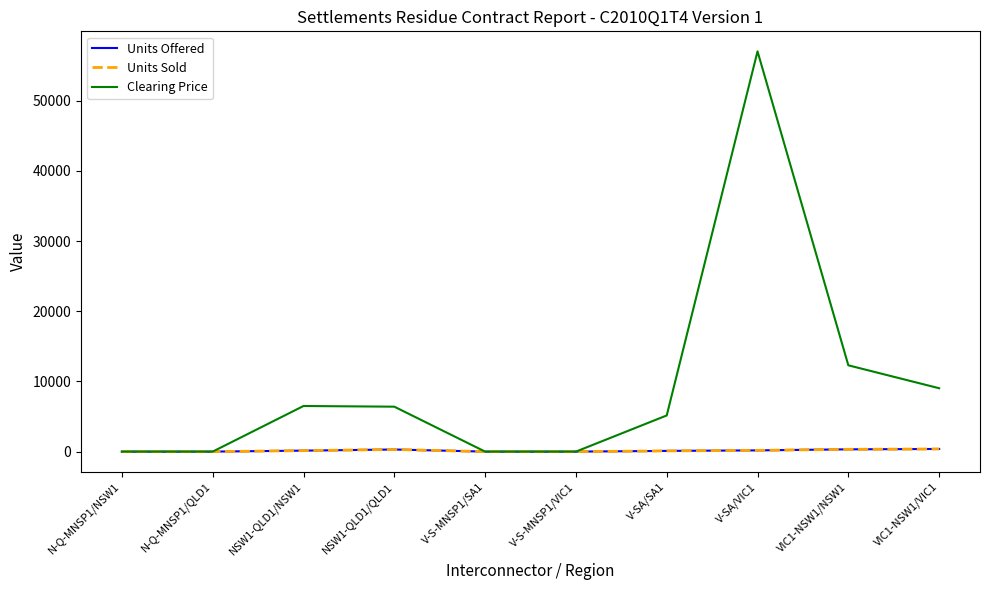

List the series in order of their peak value, lowest first.

Units Offered, Units Sold, Clearing Price